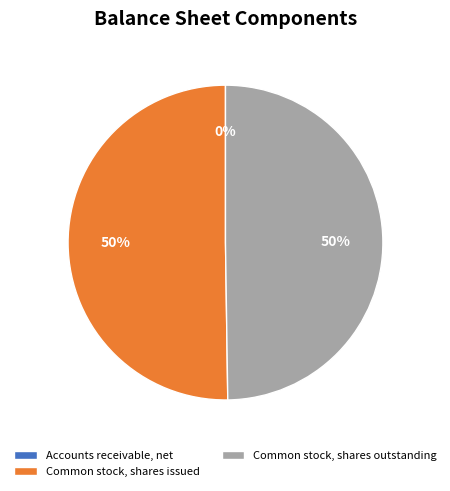

The Common stock, shares outstanding slice represents 55% of the pie. True or false?

False